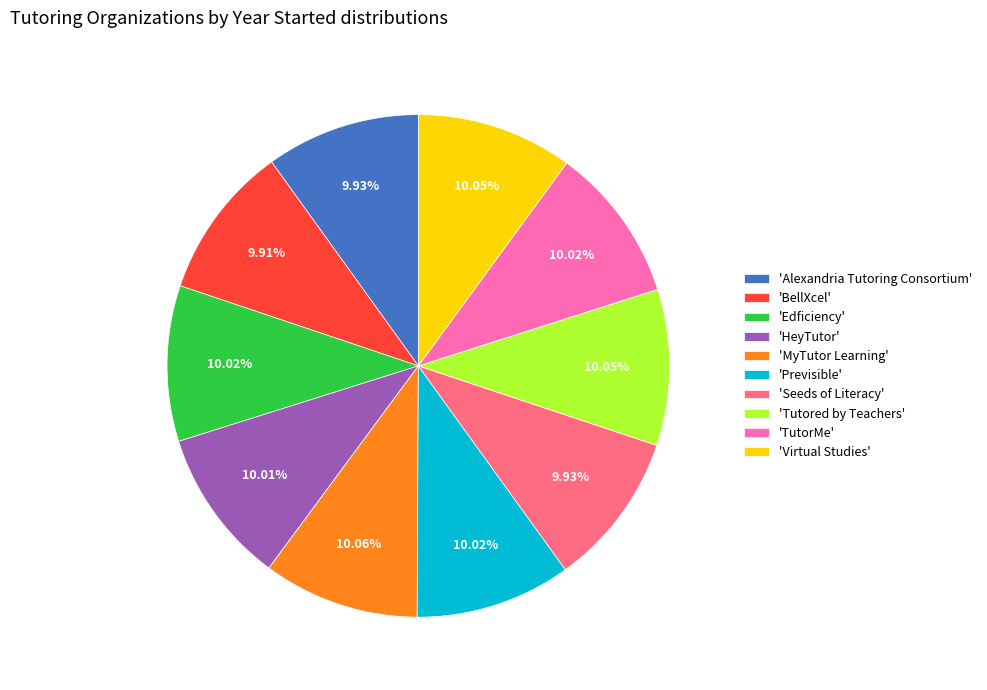

Is there any slice that represents more than half of the pie?

No